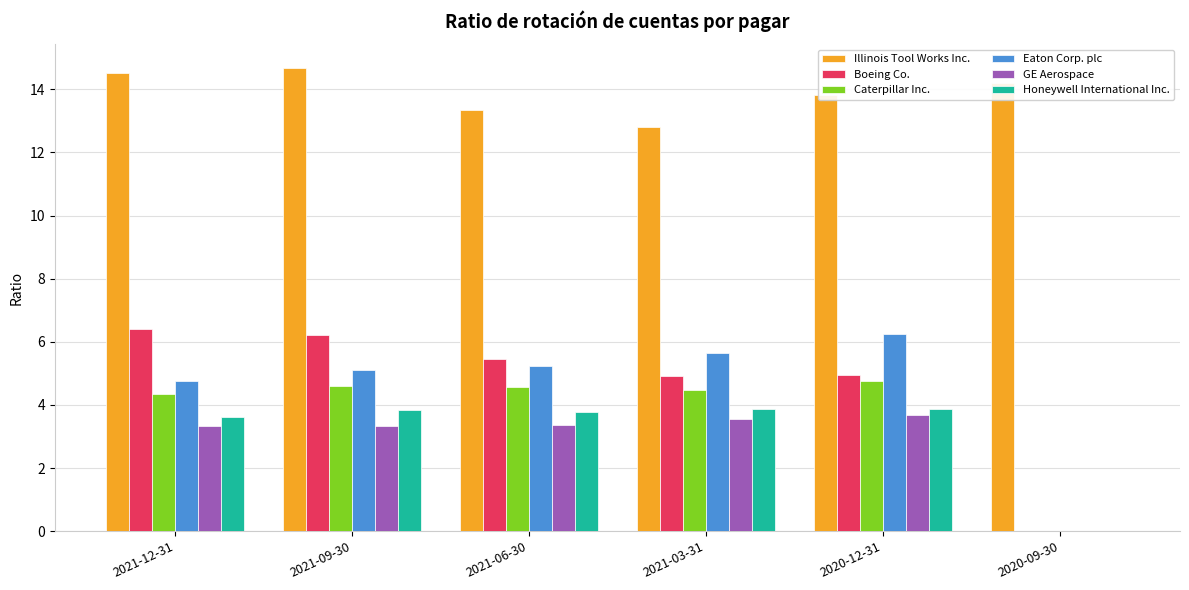

Where does the GE Aerospace series first go above 3?

2021-12-31